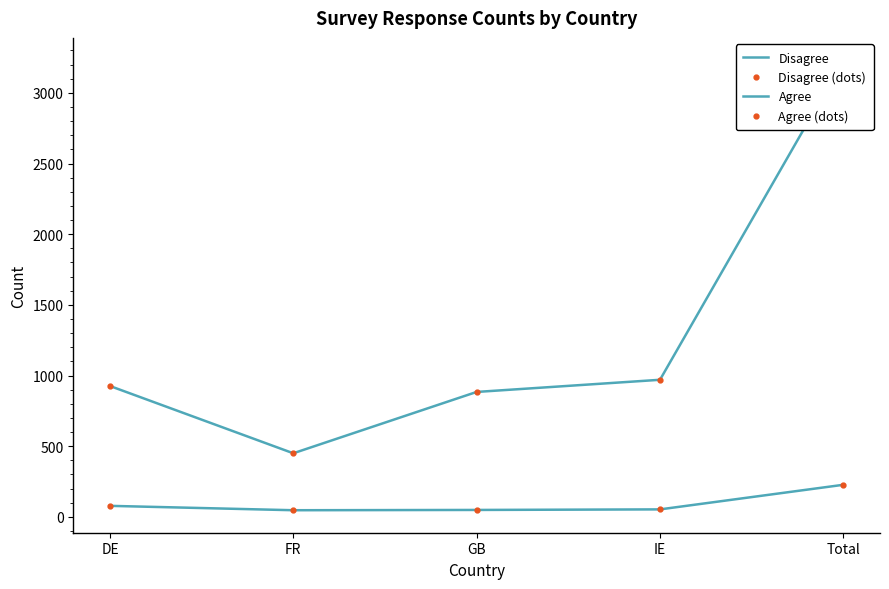

What is the difference between the highest and lowest values at Total?

3003